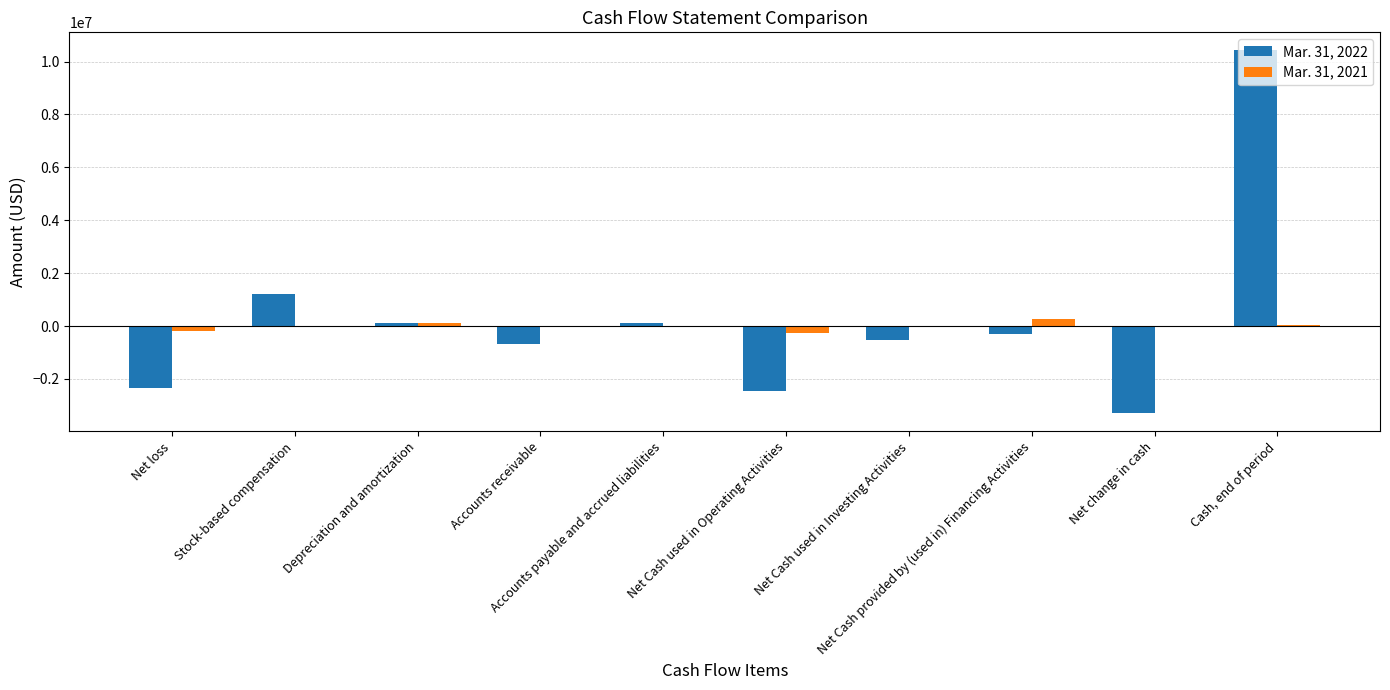

How many series are shown in this chart?

2